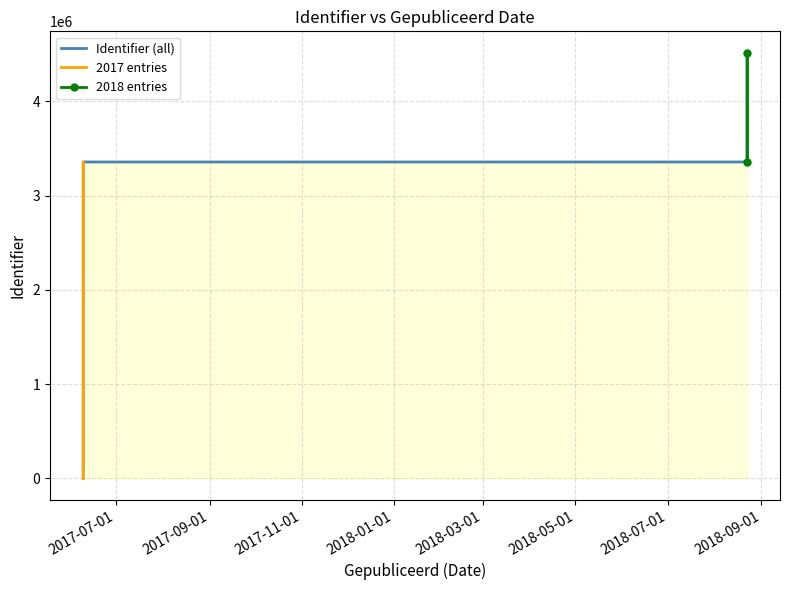

True or false: there are more than 1 points higher than both neighbors.

False